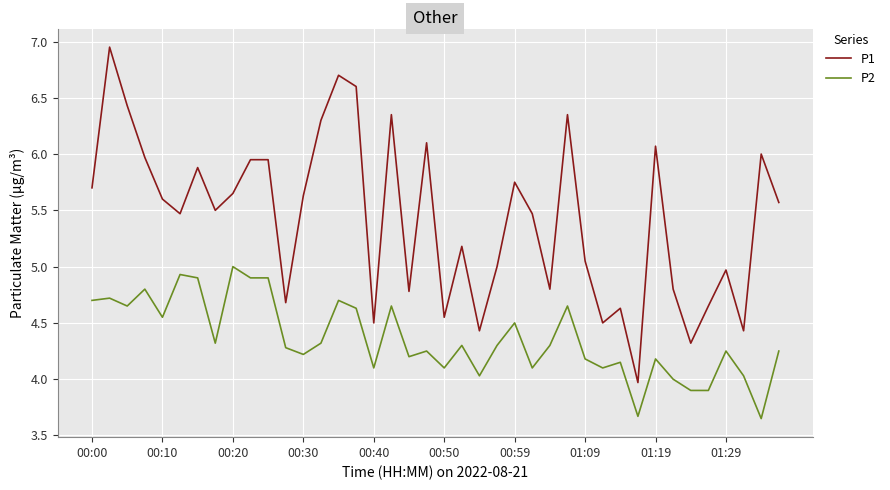

List the series in order of their overall mean, lowest first.

P2, P1